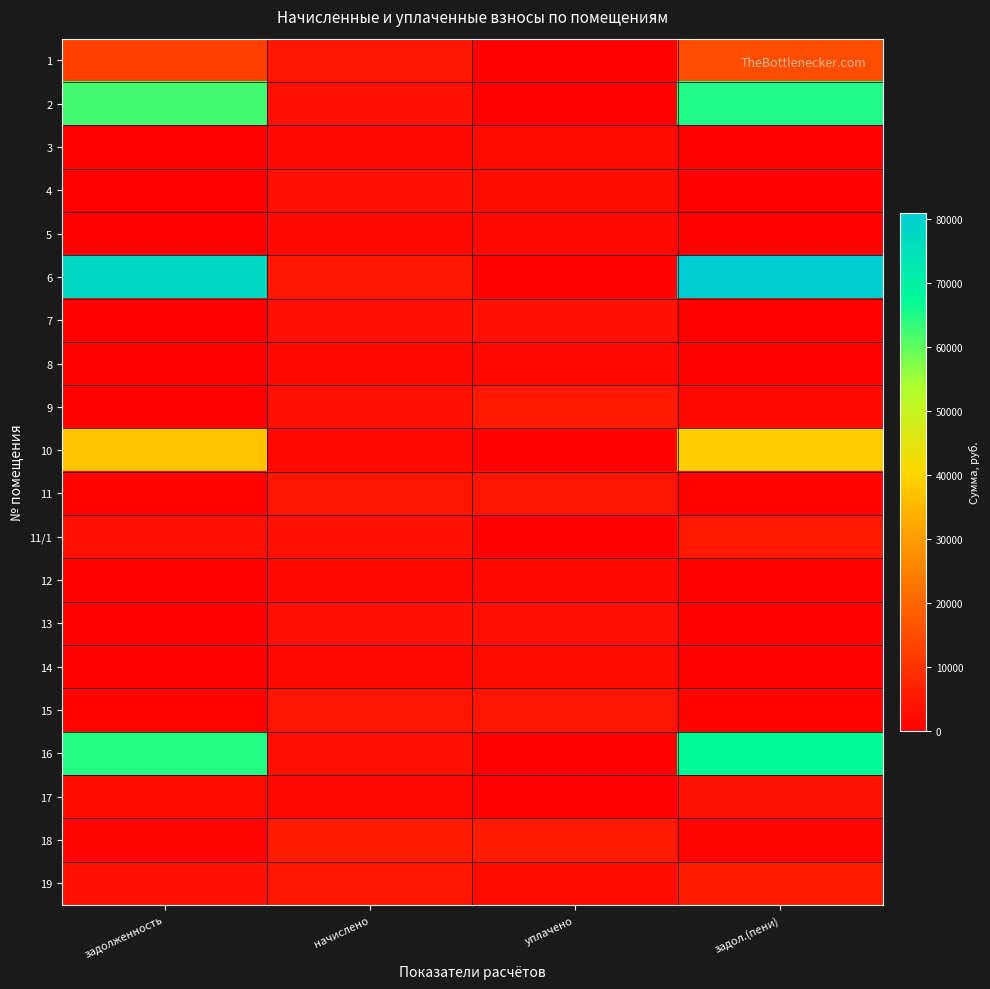

At which category does the chart reach its peak across all series?

задол.(пени)